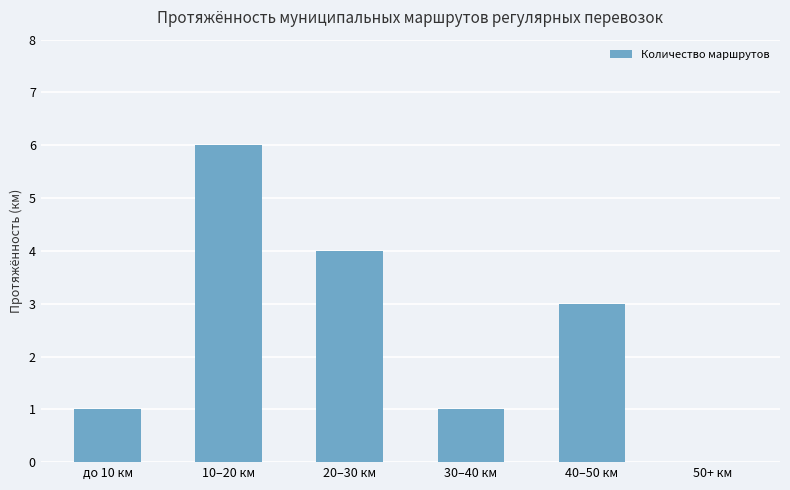

Approximately how many times larger is the value at 10–20 км compared to 30–40 км?

6.0